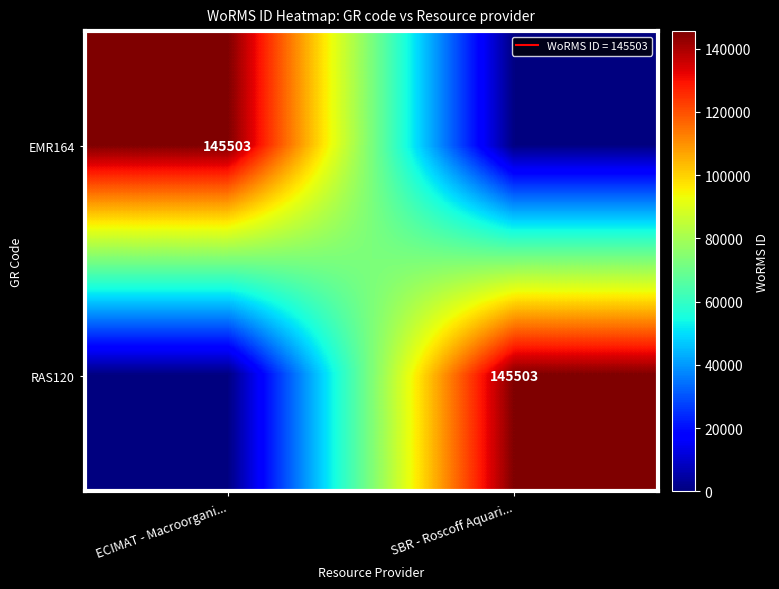

List the labels in order of RAS120 value, largest first.

SBR - Roscoff Aquari..., ECIMAT - Macroorgani...